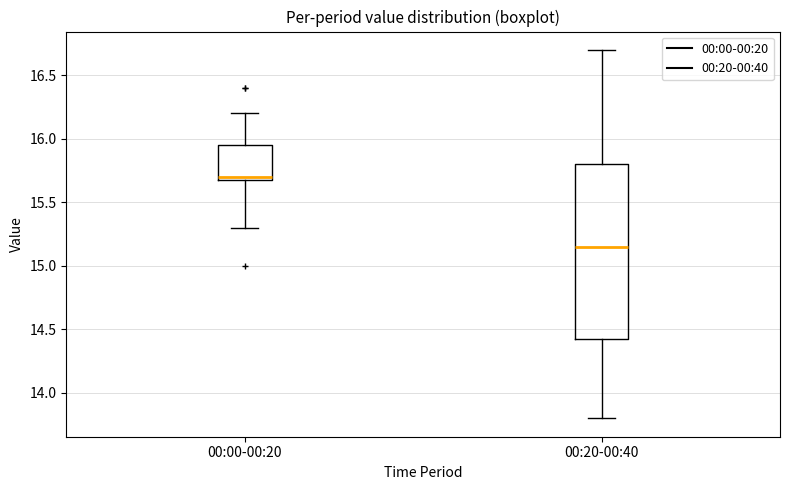

Reading left to right, read every box against the y-axis: the position of its median line, the range the box covers, and the ends of its whiskers. The values are not printed on the chart, so give them approximately, as read against the axis.

00:00-00:20: median 15.70 (just above the box's lower edge), box 15.70 to 15.95, whiskers 15.30 to 16.20
00:20-00:40: median 15.15, box 14.45 to 15.80, whiskers 13.80 to 16.70